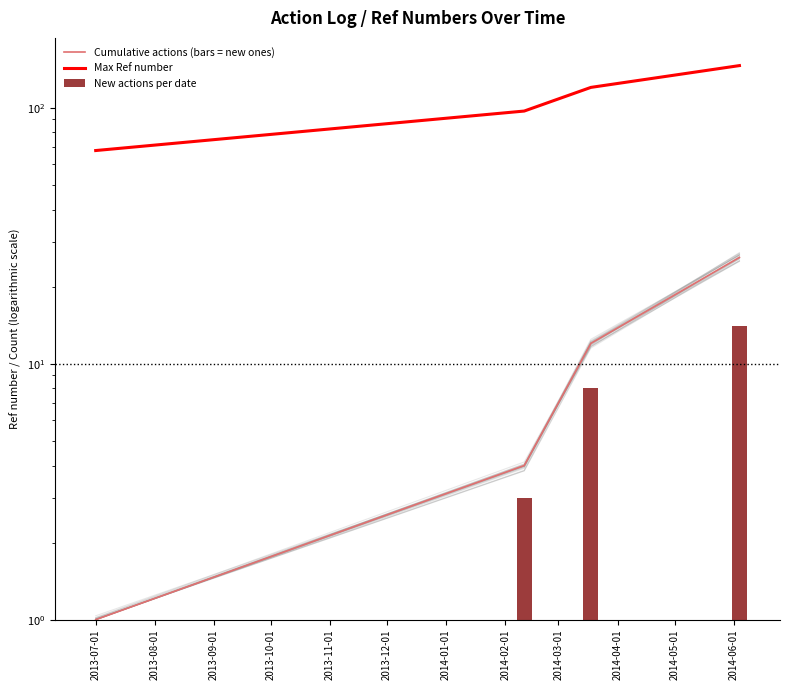

What are all the series names shown in the legend?

Cumulative actions (bars = new ones), Max Ref number, New actions per date